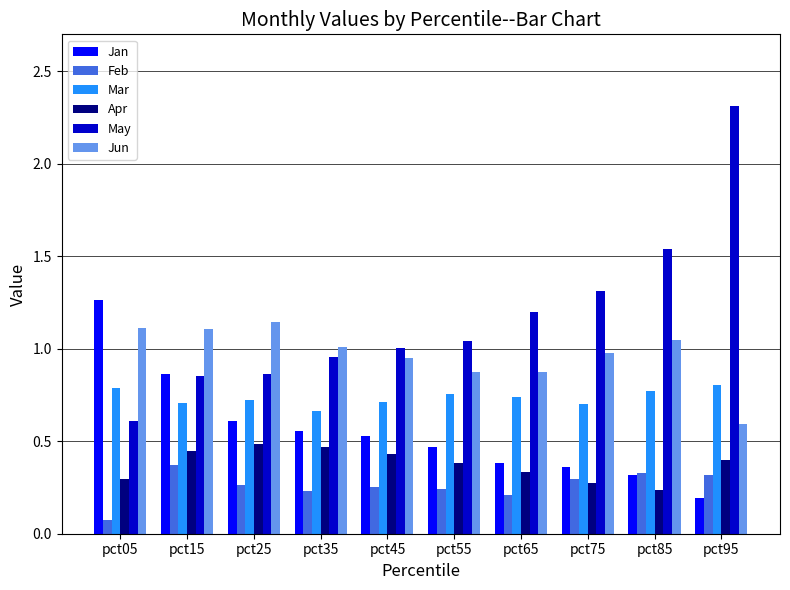

Is the value of Feb at pct85 greater than the value of Jan at pct15?

No